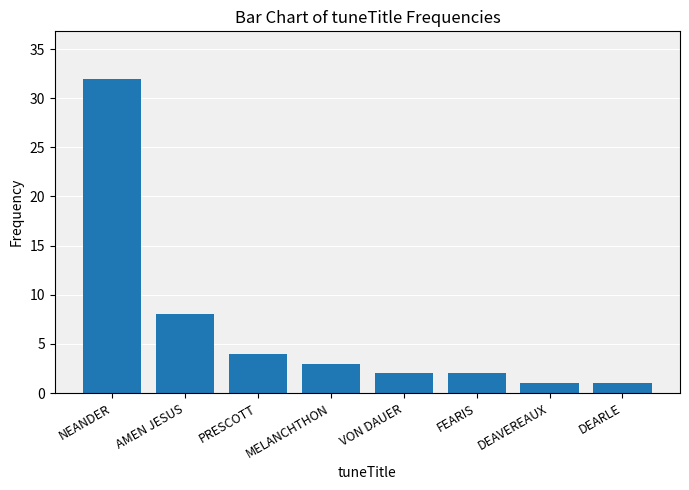

Reading right to left, extract all data points from this chart.

1	1	2	2	3	4	8	32